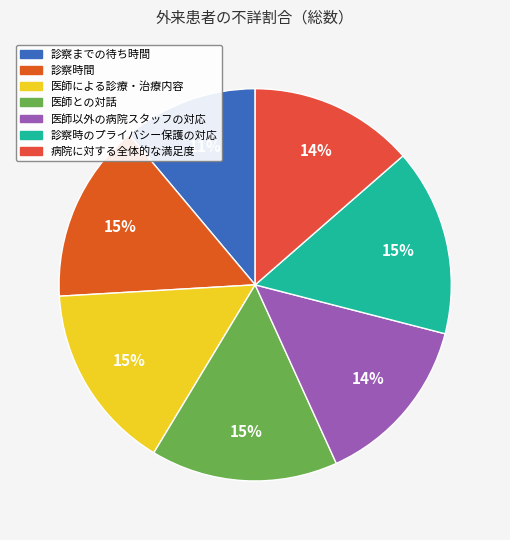

Which slice is the smallest?

診察までの待ち時間